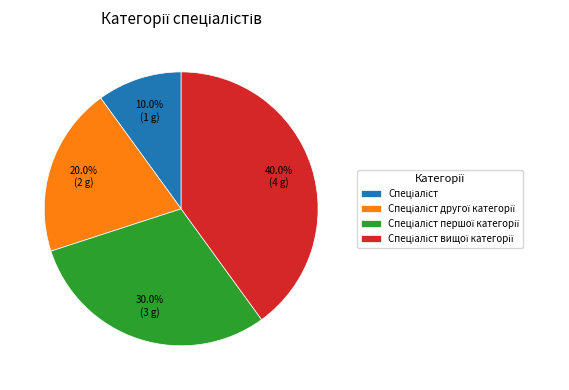

Does any single category account for the majority?

No